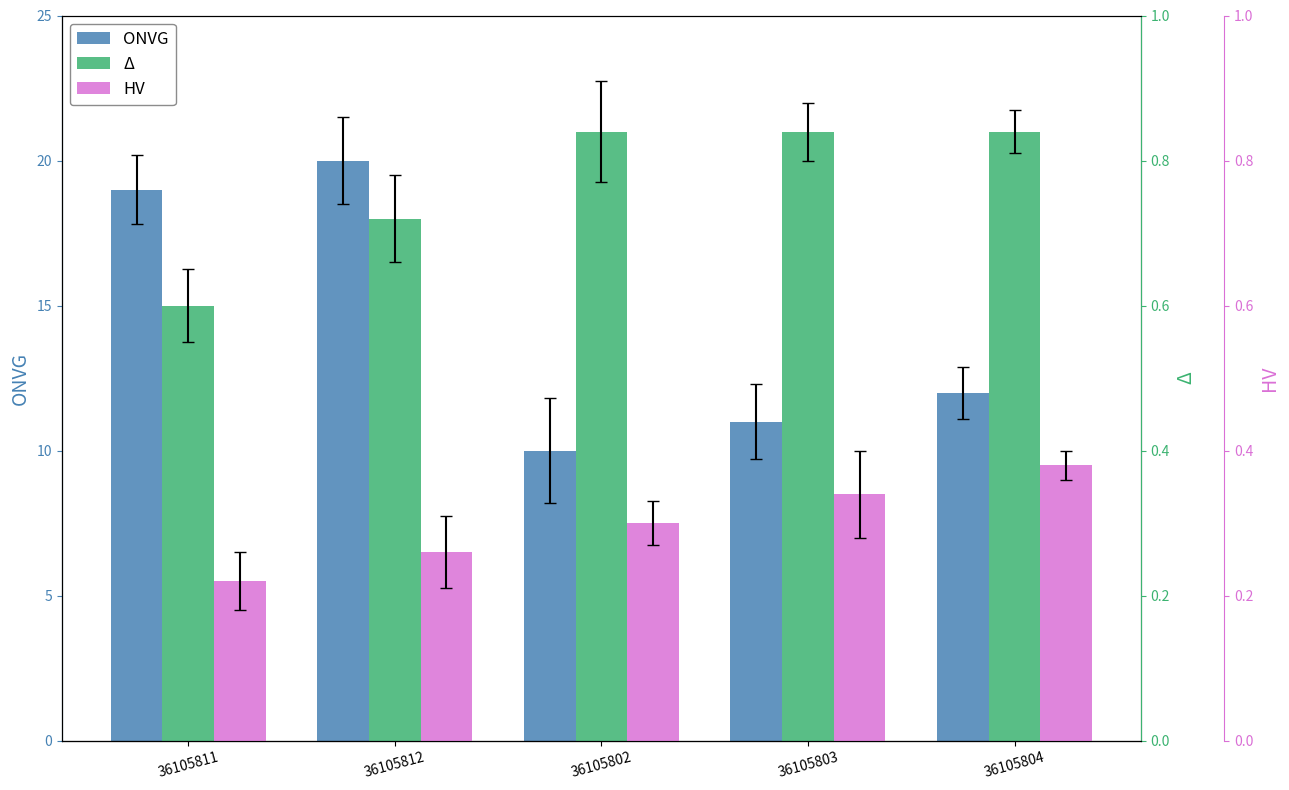

What is the average value of the Δ series?

0.8